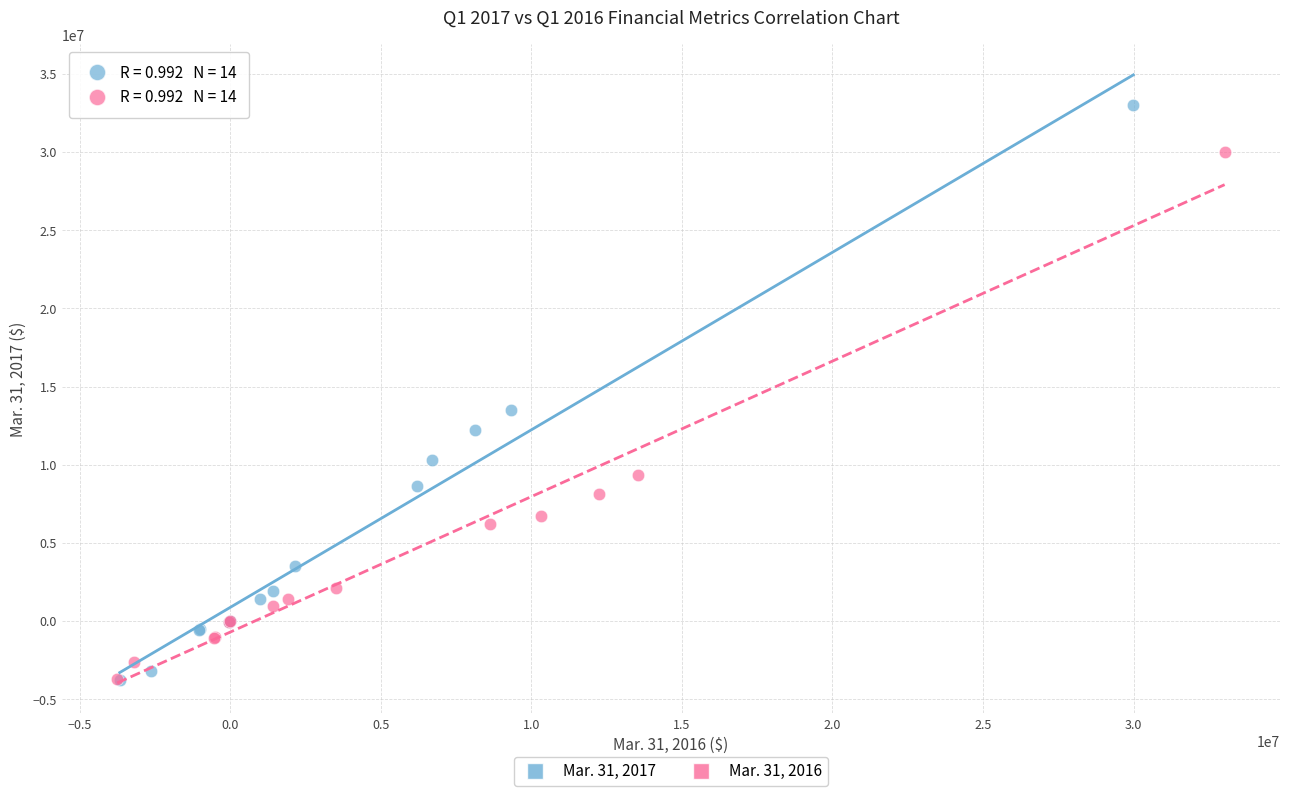

Which series has the widest spread of Y values?

Mar. 31, 2017